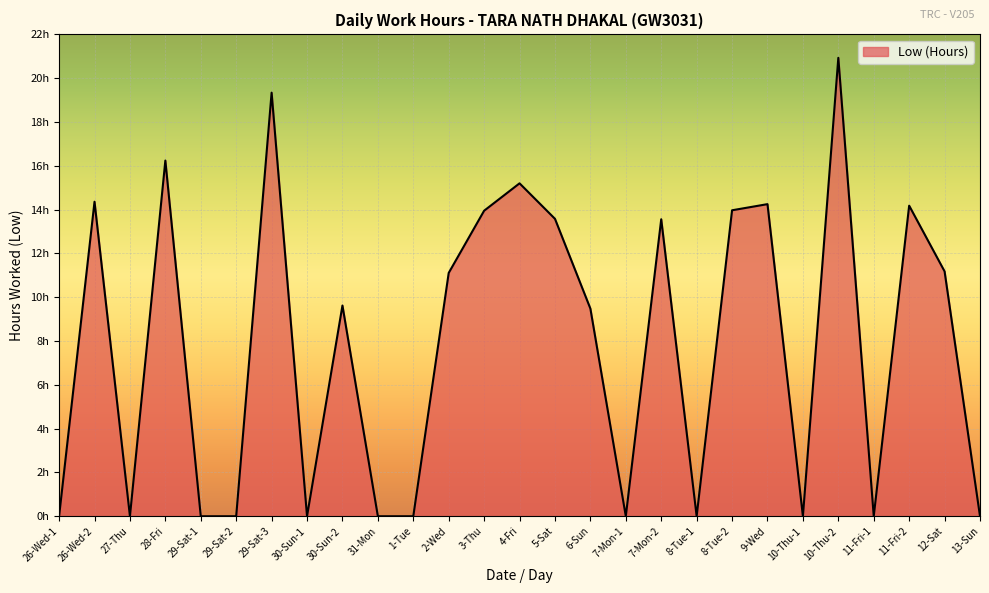

Between 6-Sun and 12-Sat, which is larger?

12-Sat